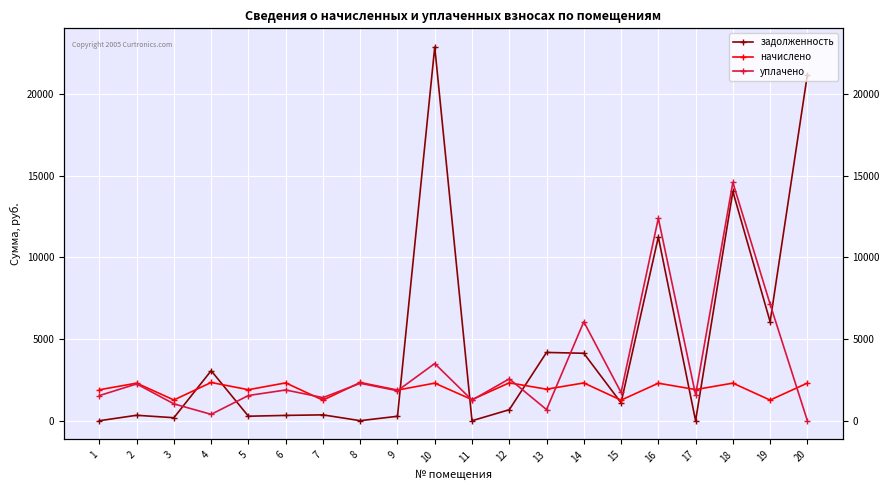

What are all the series names shown in the legend?

задолженность, начислено, уплачено